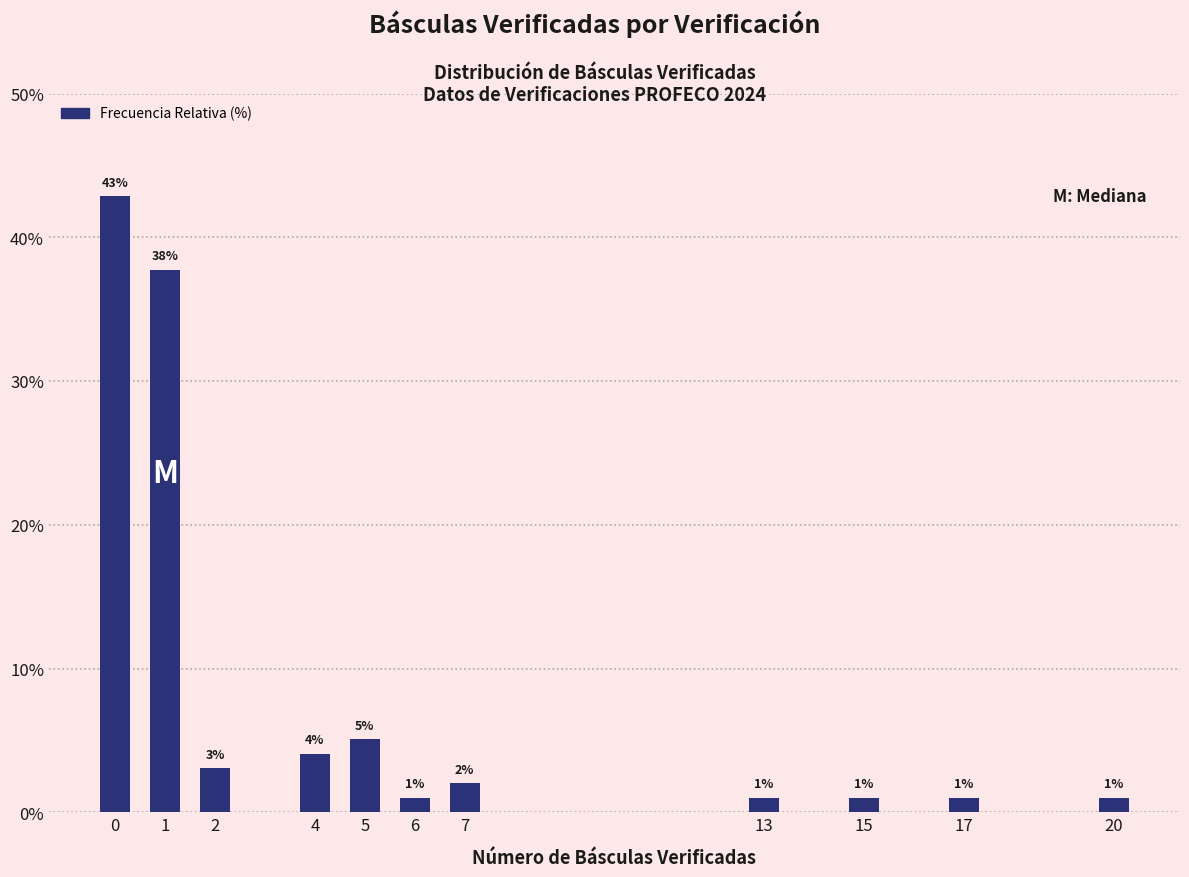

Is it true that the value at 17 is 1.0?

True